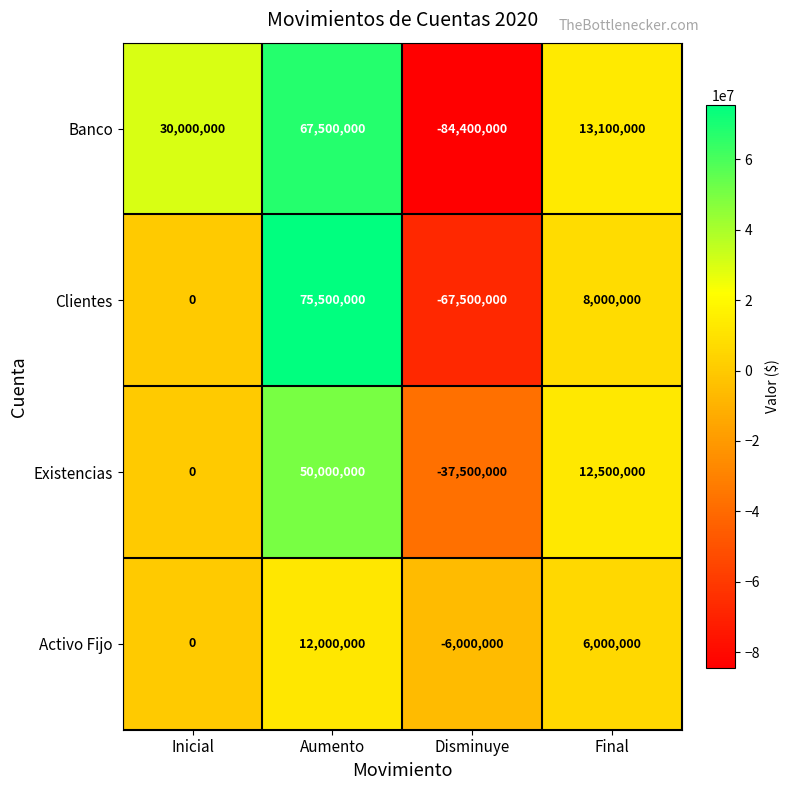

The value of Banco at Inicial is 30000000. True or false?

True